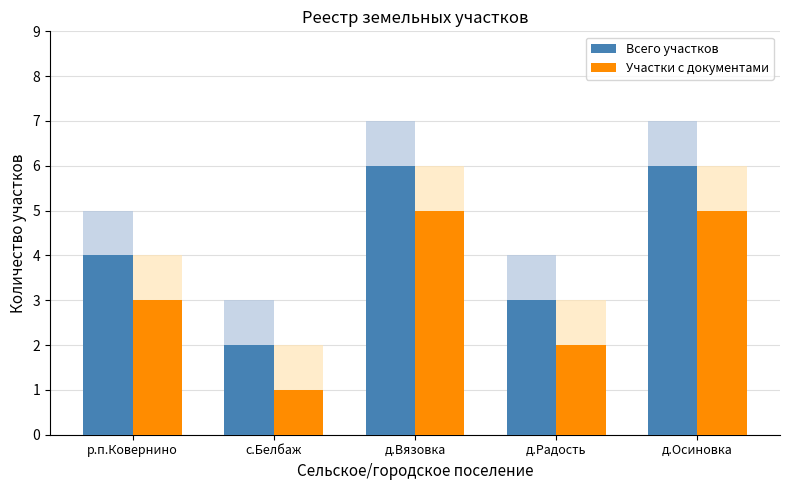

Is it true that Всего участков equals 1 at с.Белбаж?

False